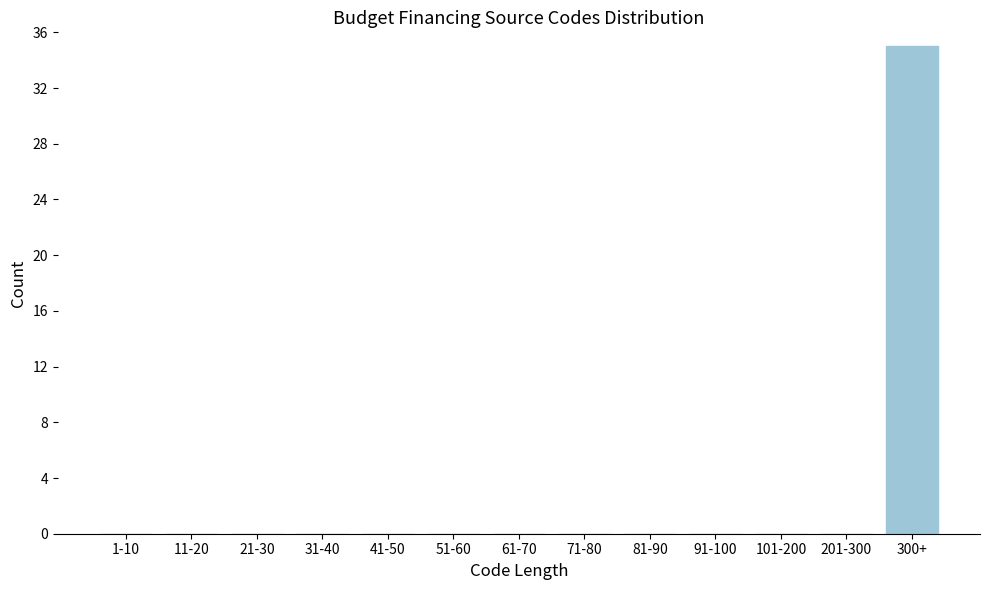

Reading right to left, what are all the values shown in this chart?

300+=35	201-300=0	101-200=0	91-100=0	81-90=0	71-80=0	61-70=0	51-60=0	41-50=0	31-40=0	21-30=0	11-20=0	1-10=0